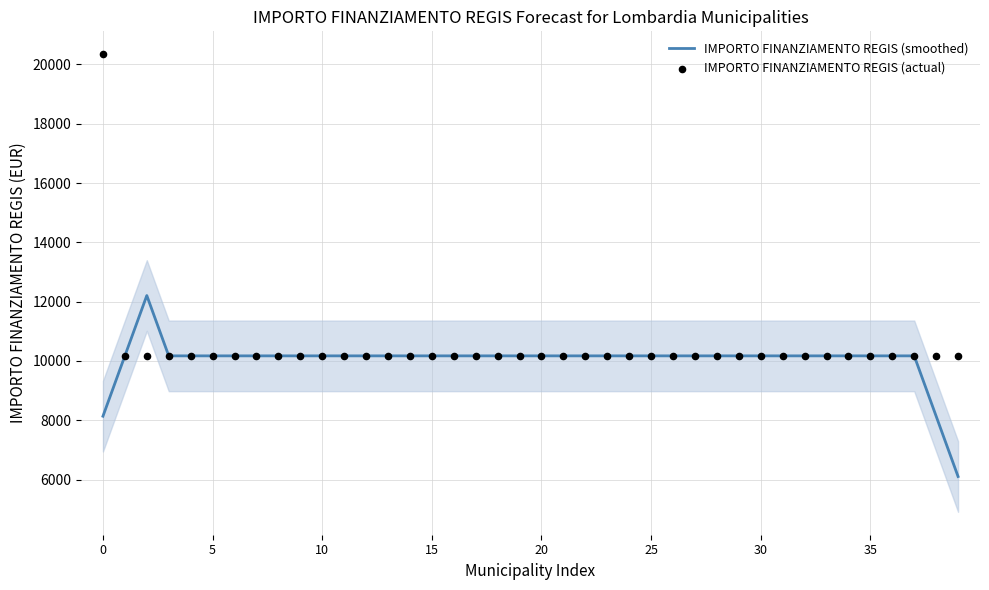

Which series has the largest Y range (max minus min)?

IMPORTO FINANZIAMENTO REGIS (actual)